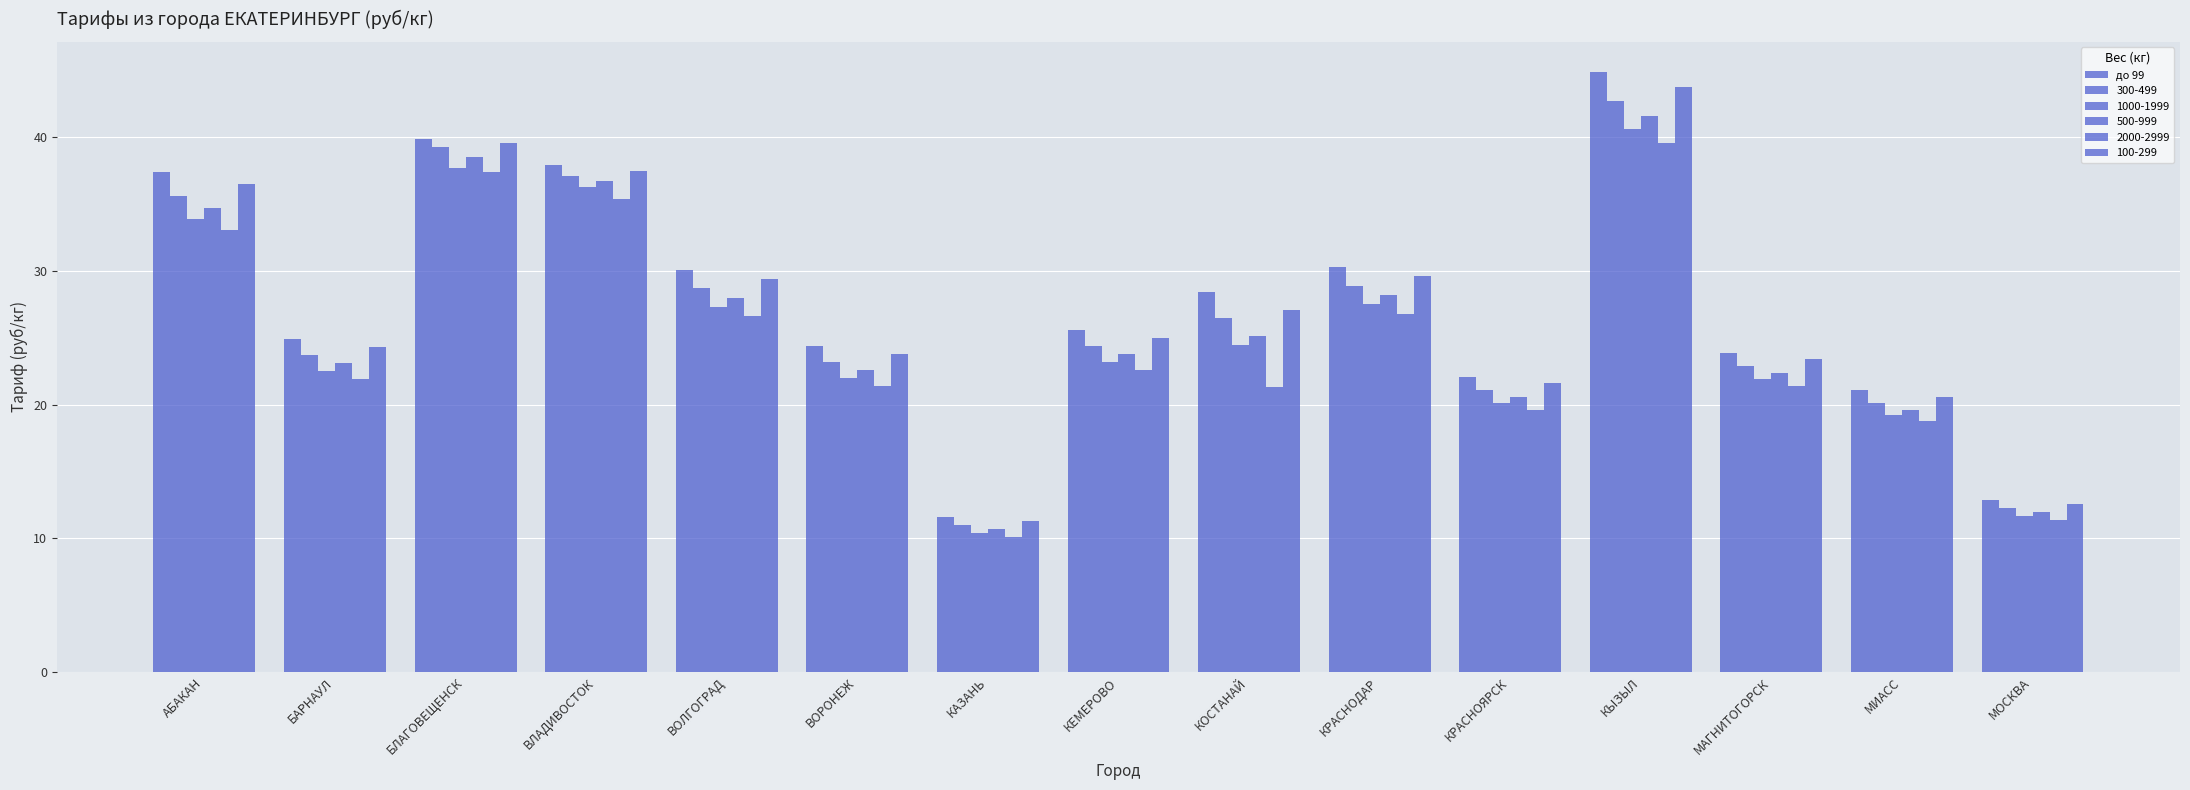

How many categories are shown in the chart?

15